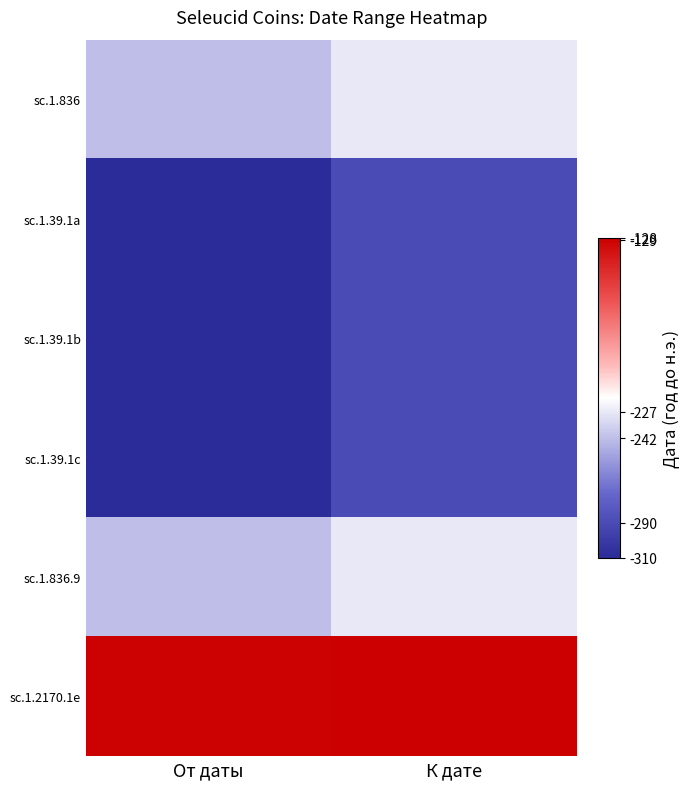

What is the greatest value displayed?

-128